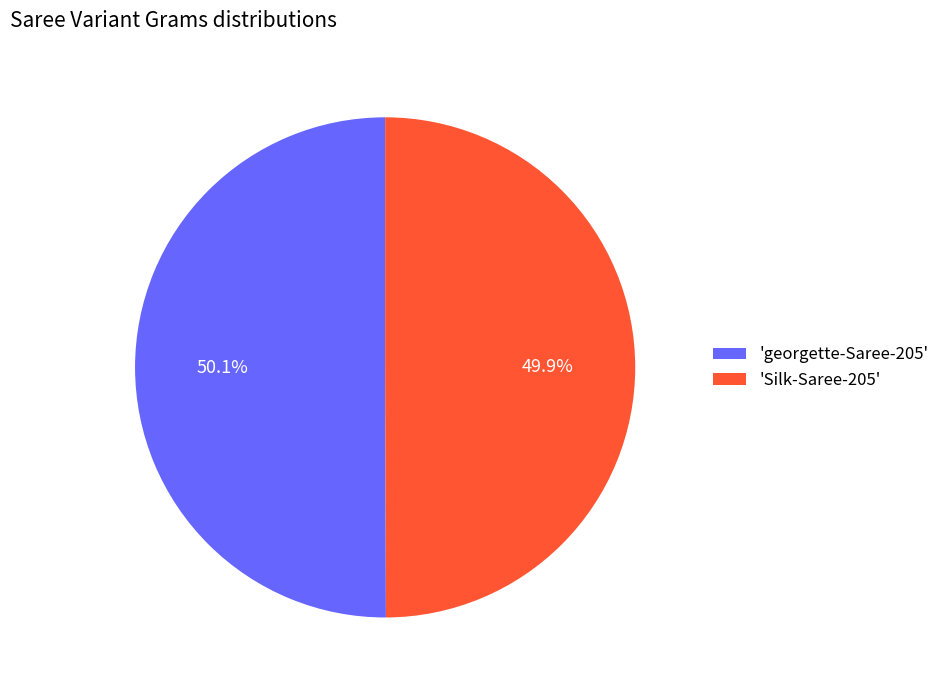

How many slices are in this pie chart?

2